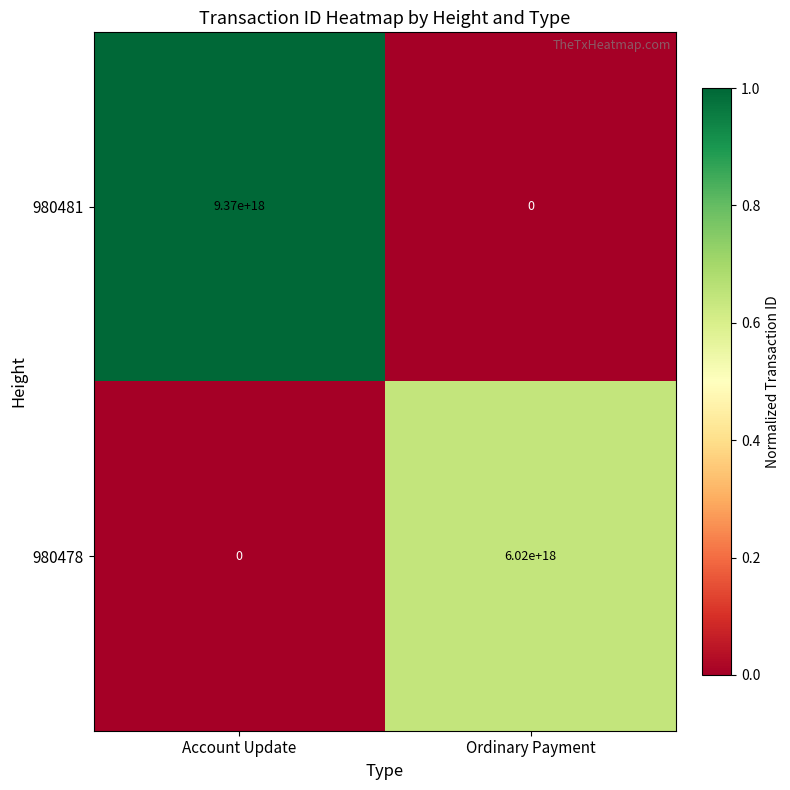

Which series has the widest spread of values?

980481